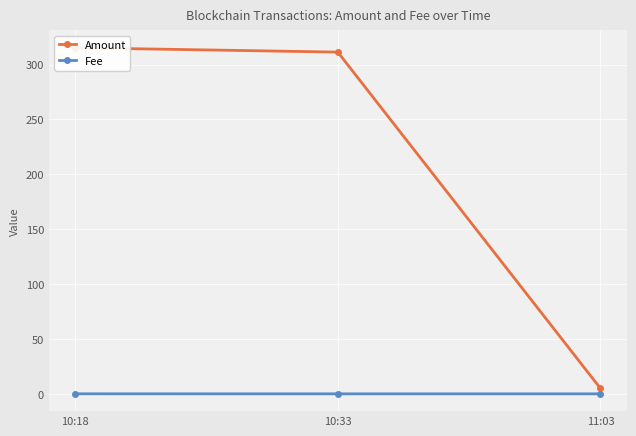

Which has a higher value, 11:03 or 10:33?

10:33